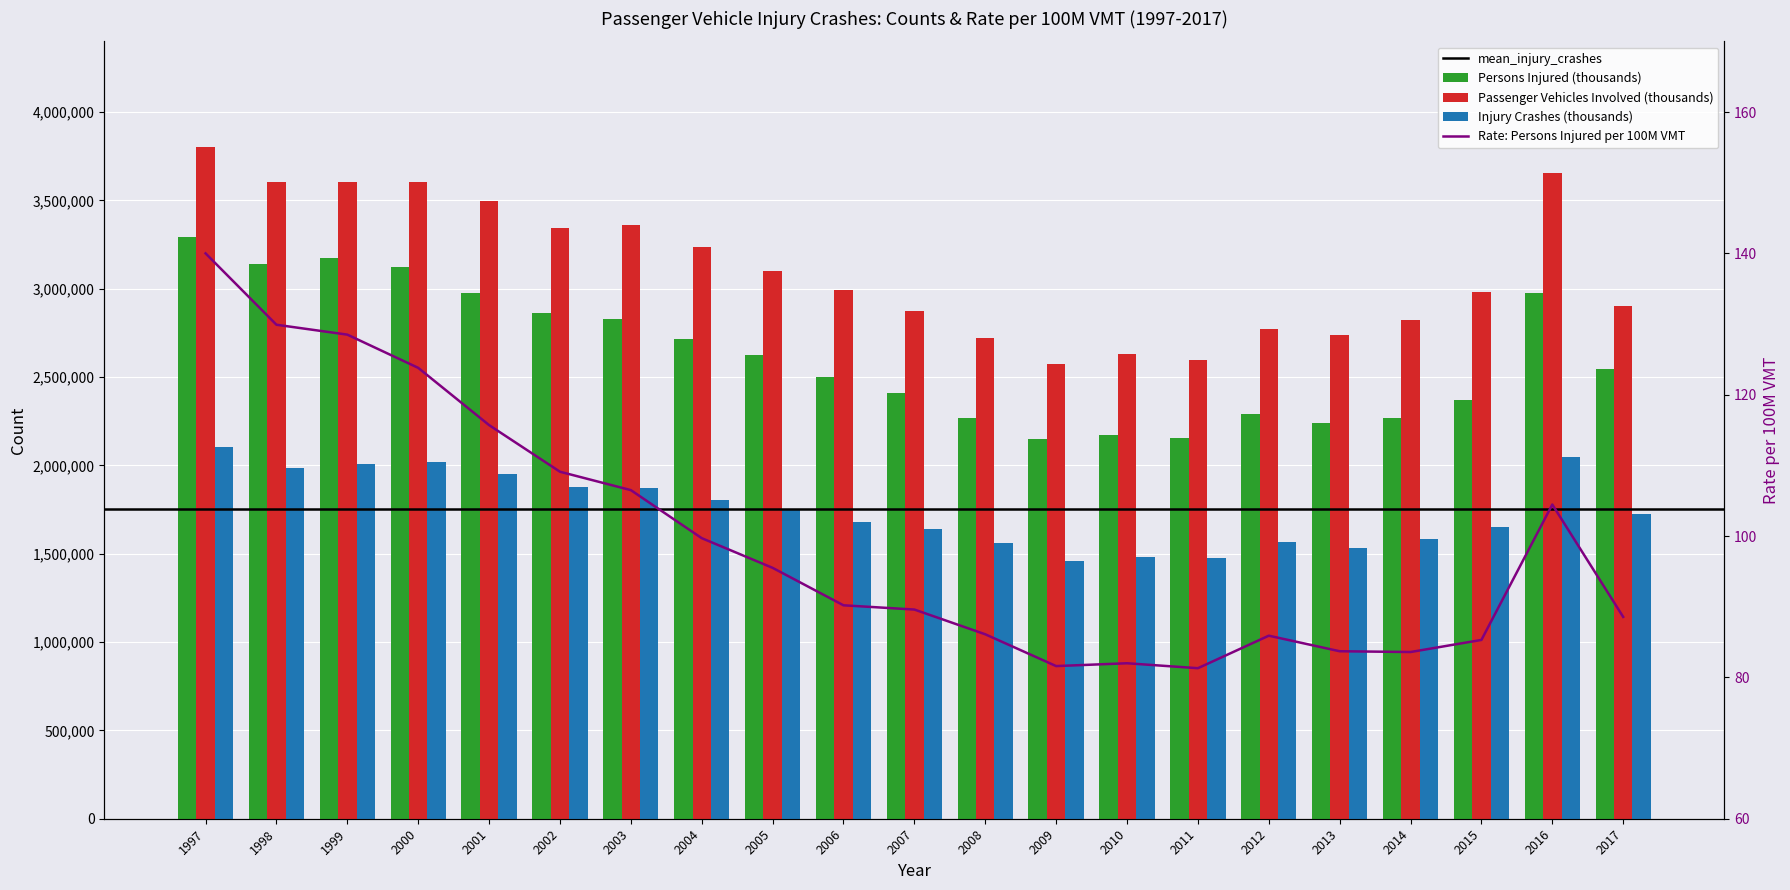

Reading left to right, transcribe all the data shown in this chart.

Persons Injured (thousands): 1997=3295000	1998=3141000	1999=3175000	2000=3123000	2001=2974000	2002=2863000	2003=2828000	2004=2718000	2005=2625000	2006=2500000	2007=2412000	2008=2266000	2009=2149000	2010=2171000	2011=2155000	2012=2290000	2013=2241000	2014=2266000	2015=2371000	2016=2977000	2017=2548000
Passenger Vehicles Involved (thousands): 1997=3801000	1998=3604000	1999=3603000	2000=3605000	2001=3496000	2002=3346000	2003=3362000	2004=3236000	2005=3102000	2006=2995000	2007=2871000	2008=2719000	2009=2573000	2010=2632000	2011=2597000	2012=2771000	2013=2738000	2014=2823000	2015=2983000	2016=3656000	2017=2901000
Injury Crashes (thousands): 1997=2104000	1998=1987000	1999=2005000	2000=2017000	2001=1954000	2002=1877000	2003=1873000	2004=1802000	2005=1754000	2006=1681000	2007=1642000	2008=1561000	2009=1456000	2010=1483000	2011=1476000	2012=1568000	2013=1531000	2014=1585000	2015=1652000	2016=2047000	2017=1727000